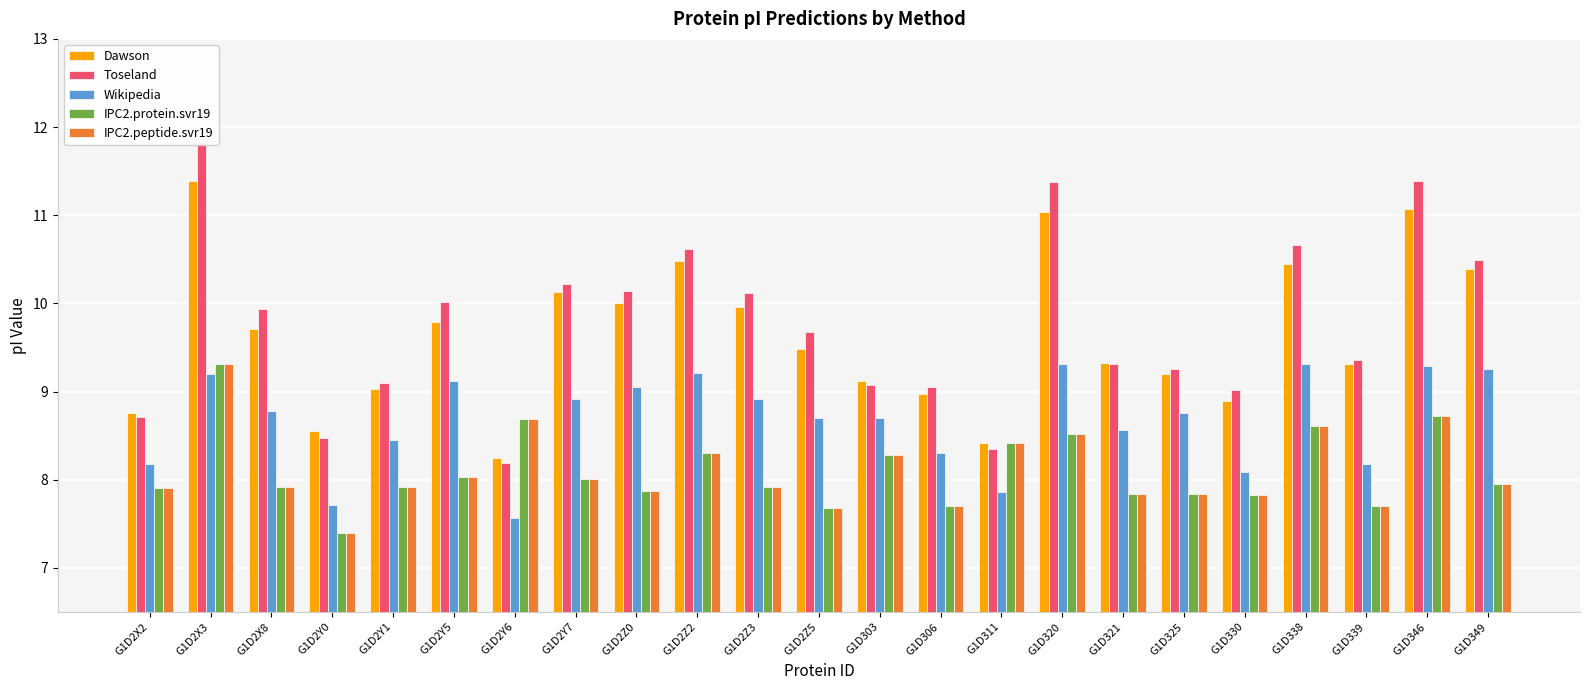

What is the value of the Toseland bar at the 12th from the left?

9.7